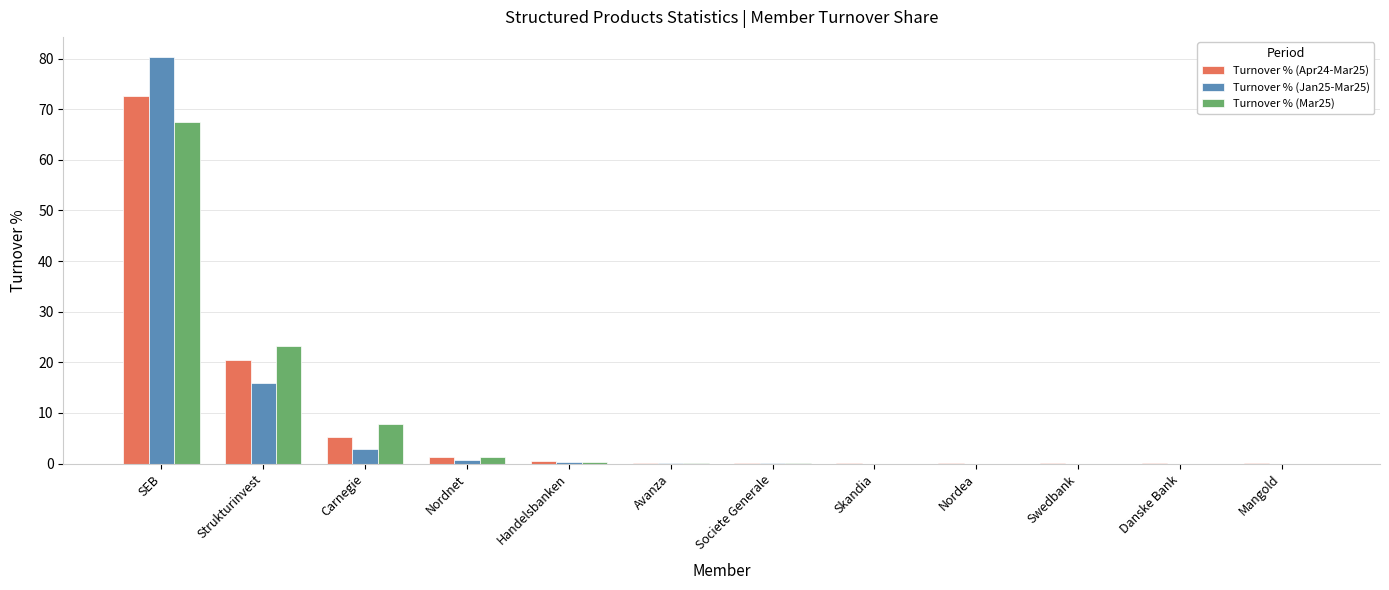

Is it true that Turnover % (Jan25-Mar25) equals -37.5 at Mangold?

False